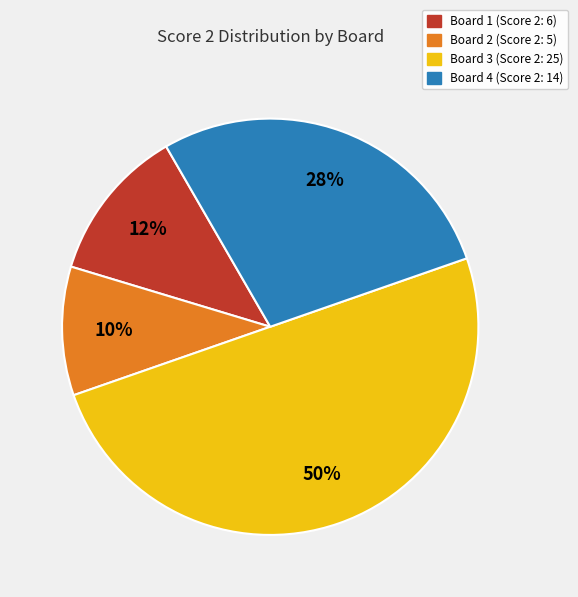

Count the number of slices in the pie.

4